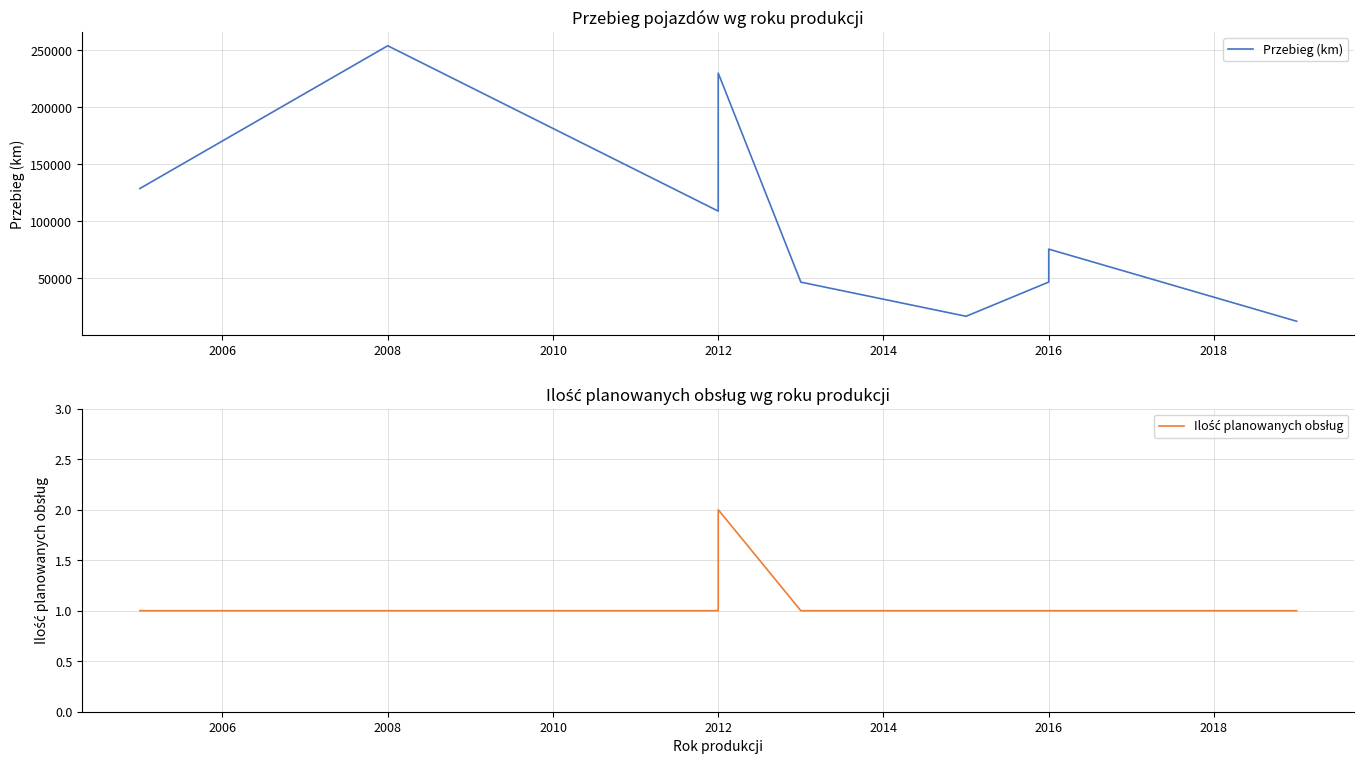

How many data points in Przebieg (km) are less than 75681?

5